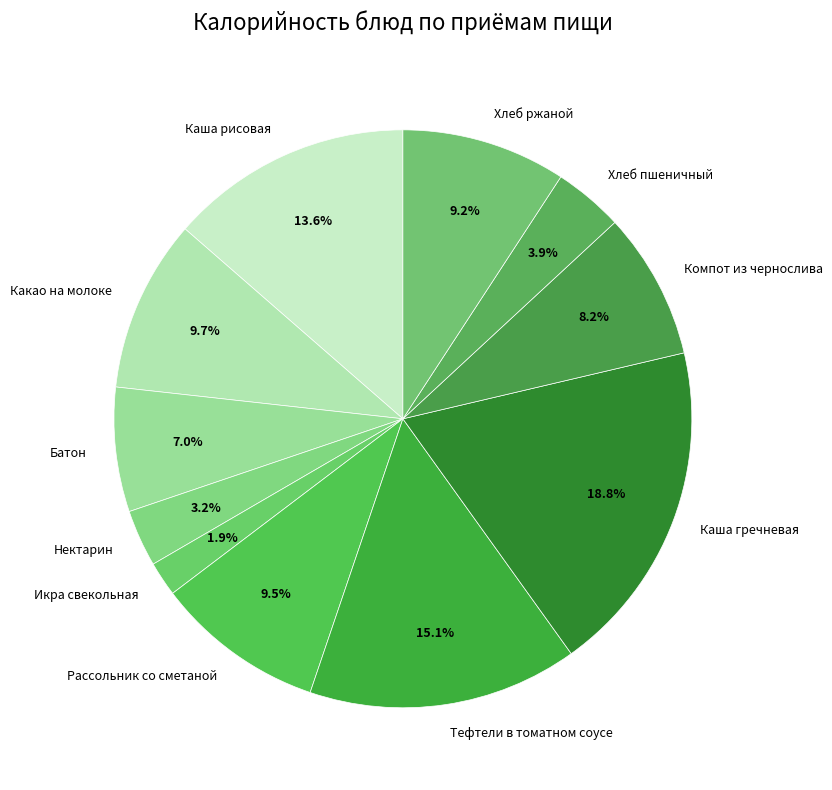

Which slice is the smallest?

Икра свекольная